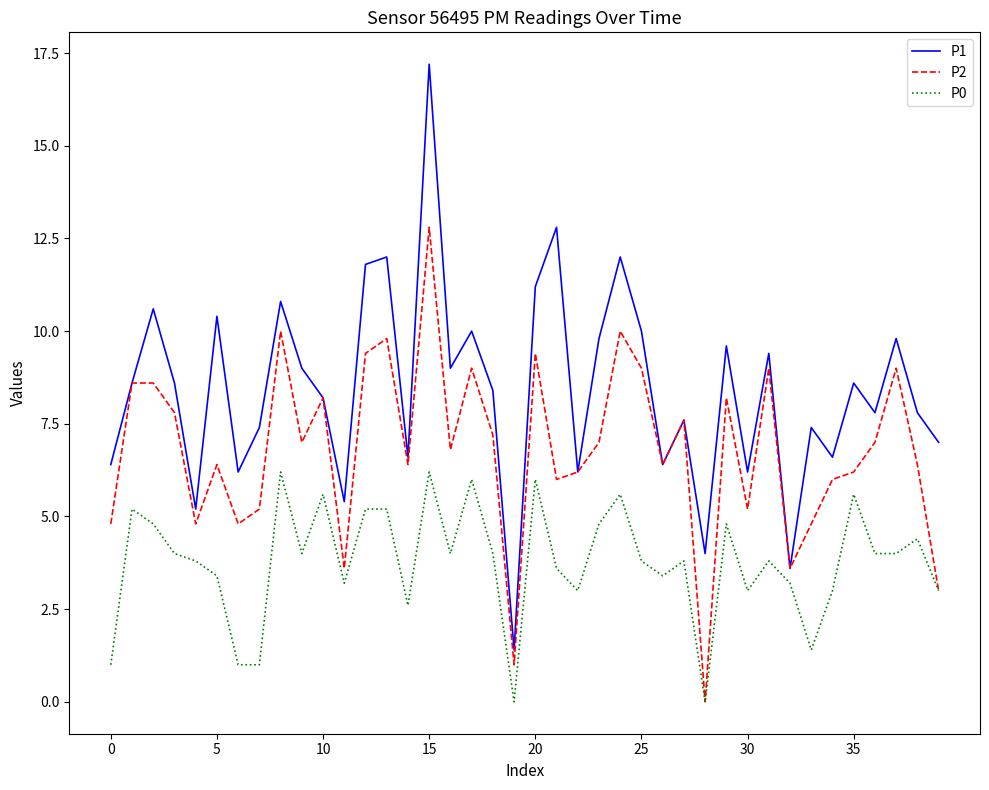

What is the difference between the maximum and minimum values in the P1 series?

15.8